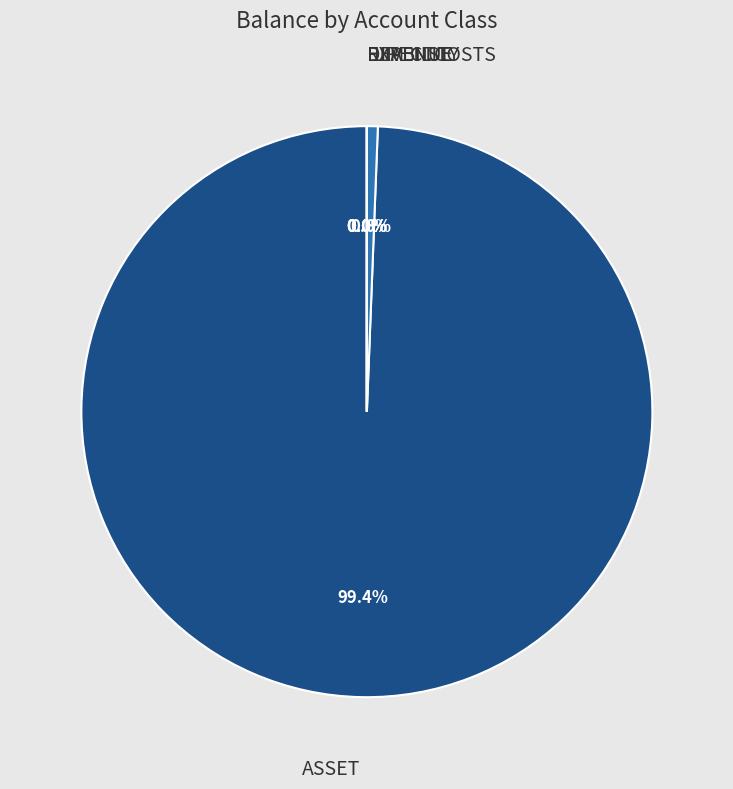

True or false: EXPENSE accounts for 1% of the total.

False